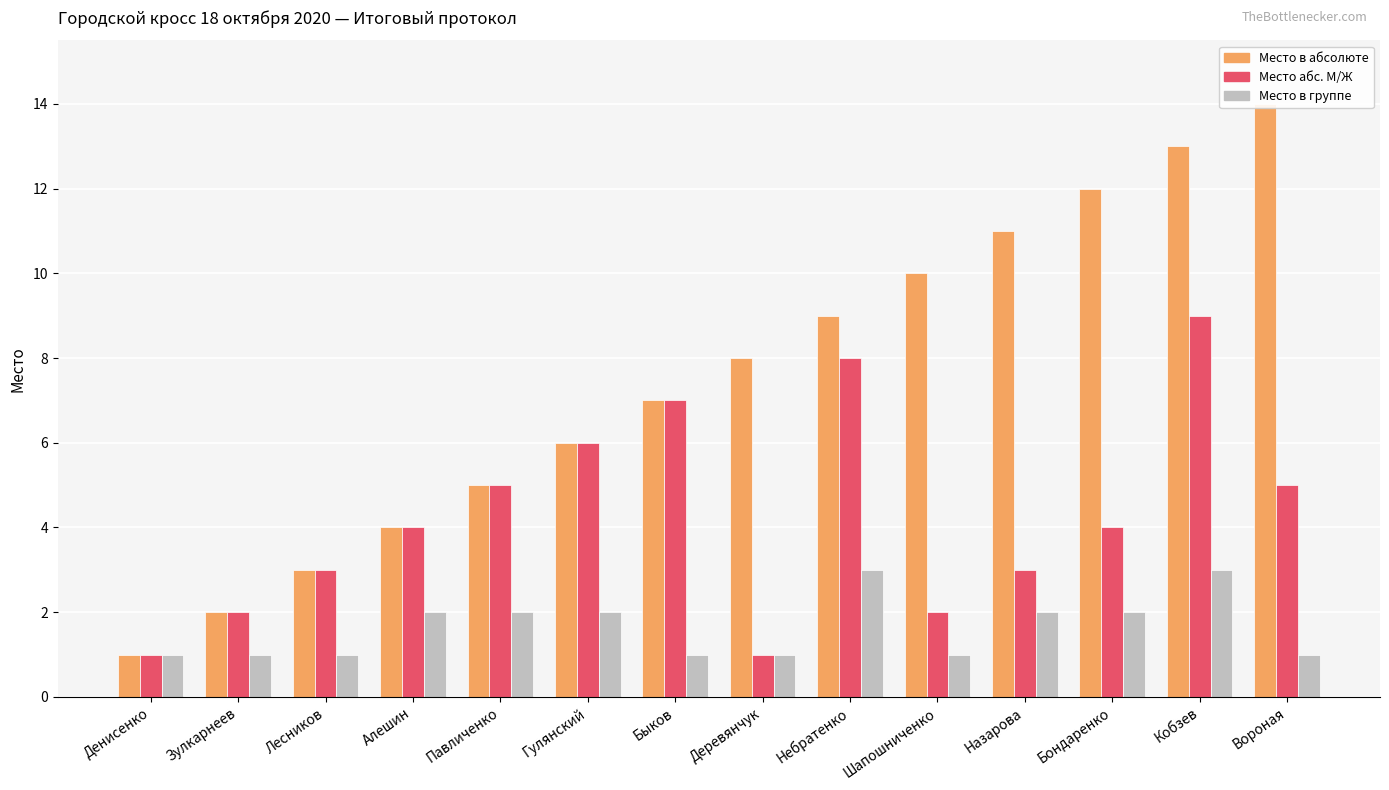

What is the value of the Место абс. М/Ж bar at the 11th from the left?

3